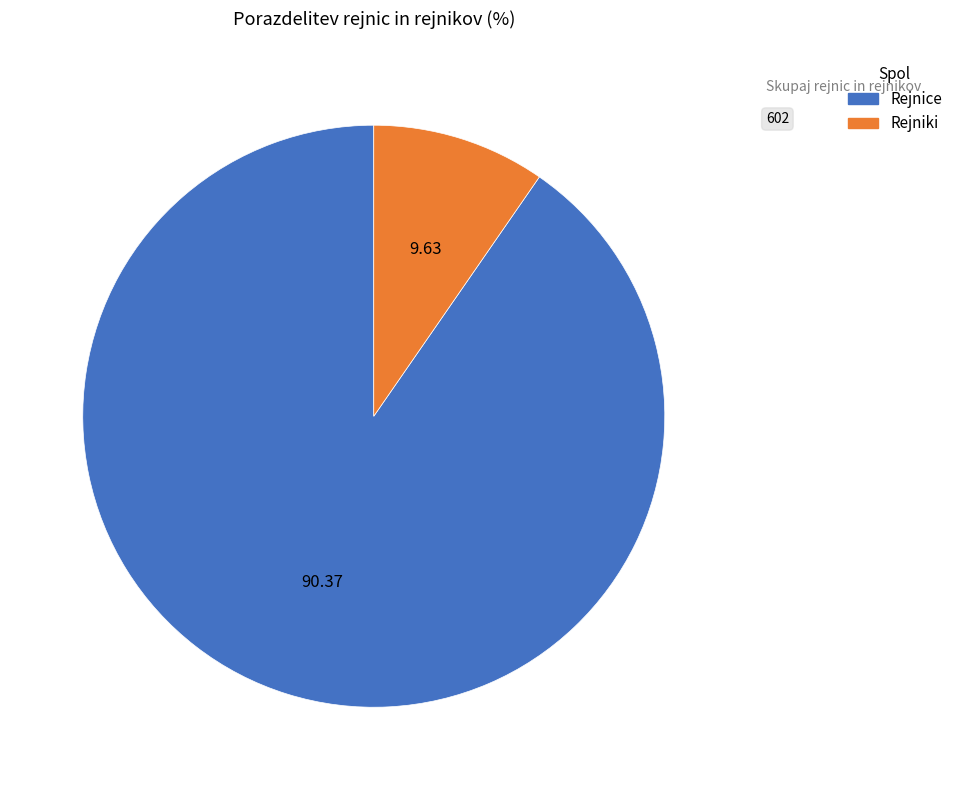

How many slices are in this pie chart?

2